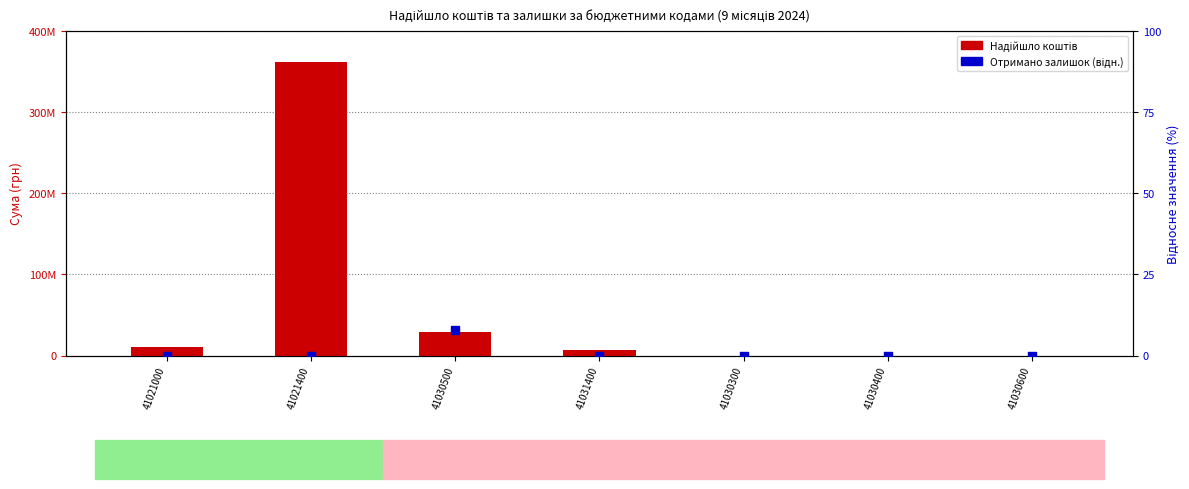

What are all the series names shown in the legend?

Надійшло коштів, Отримано залишок (відн.)